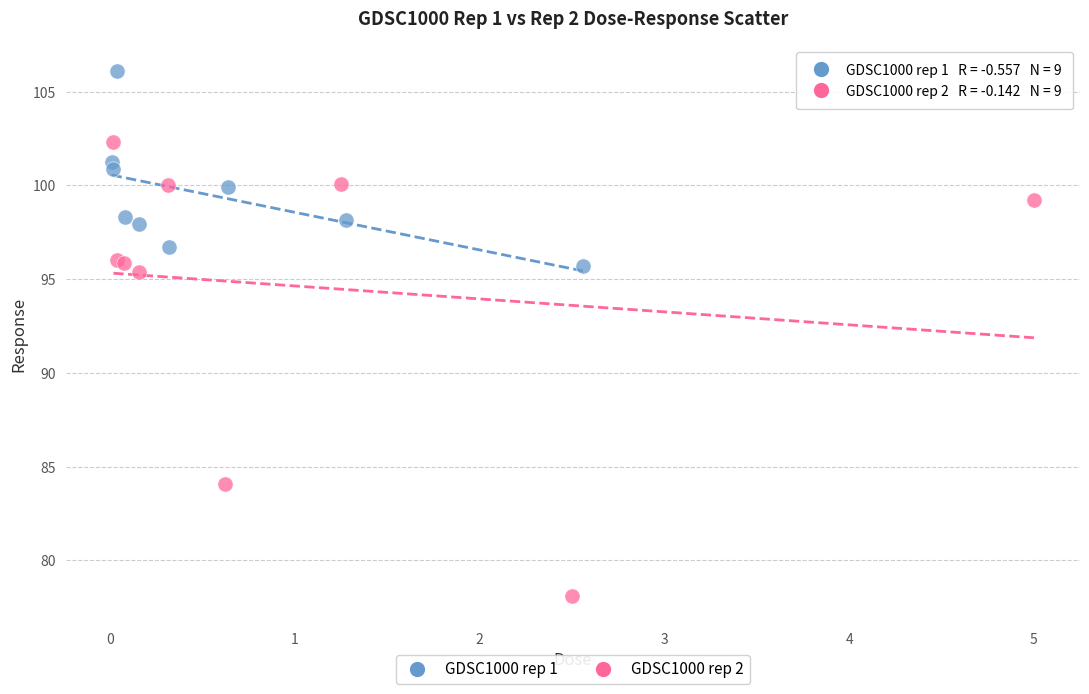

What are all the series names shown in the legend?

GDSC1000 rep 1, GDSC1000 rep 2